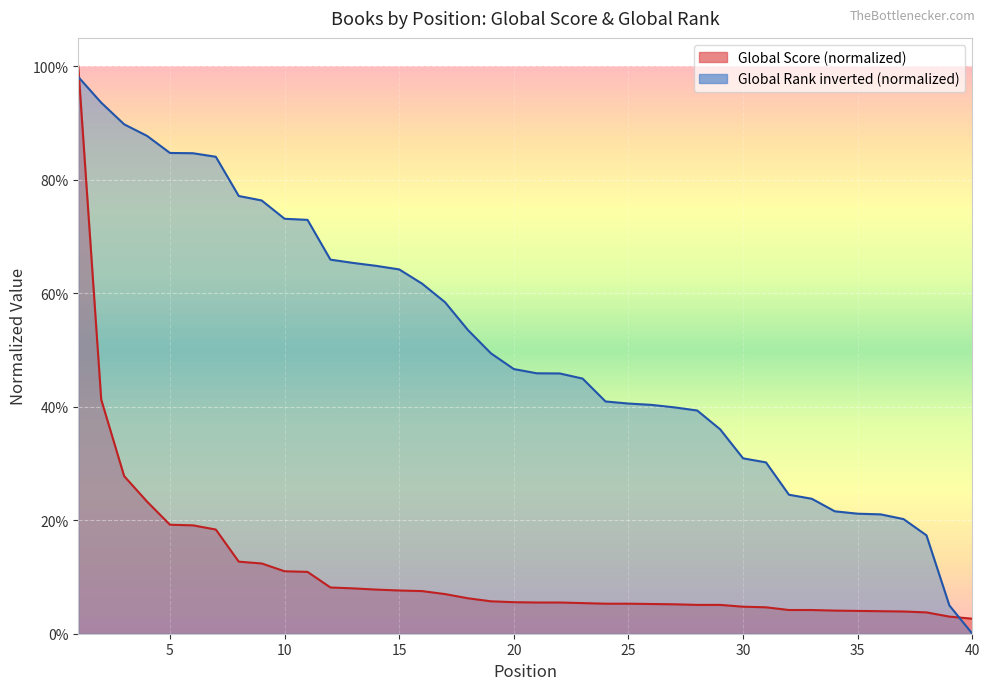

What is the total value across all series at 9?

0.9